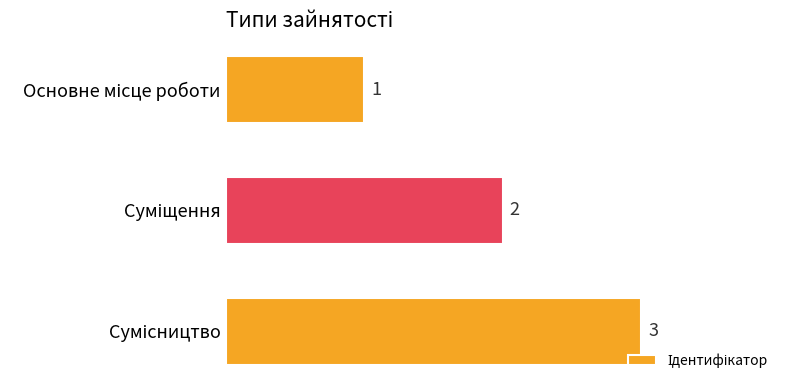

What is the sum of all values?

6